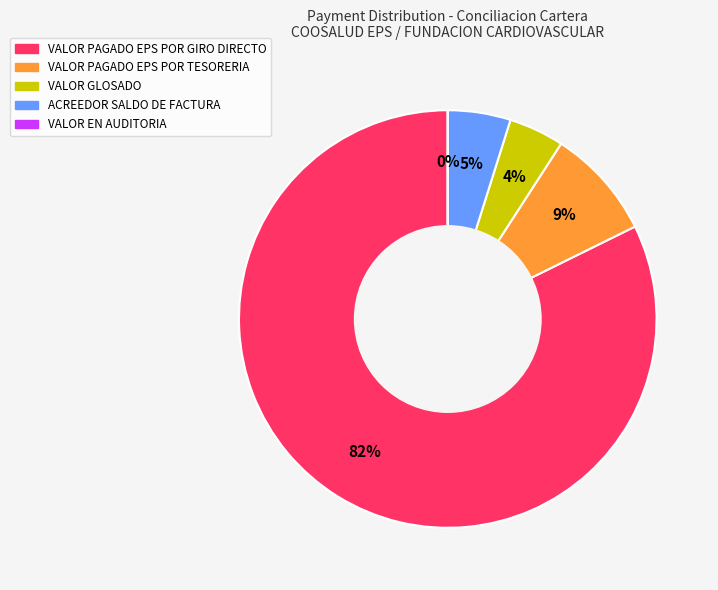

Does any single category account for the majority?

Yes